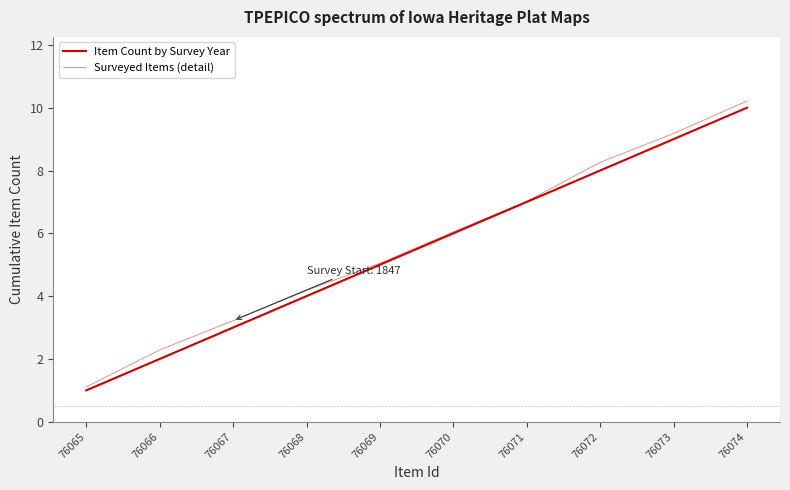

True or false: Surveyed Items (detail) and Item Count by Survey Year intersect in this chart.

False